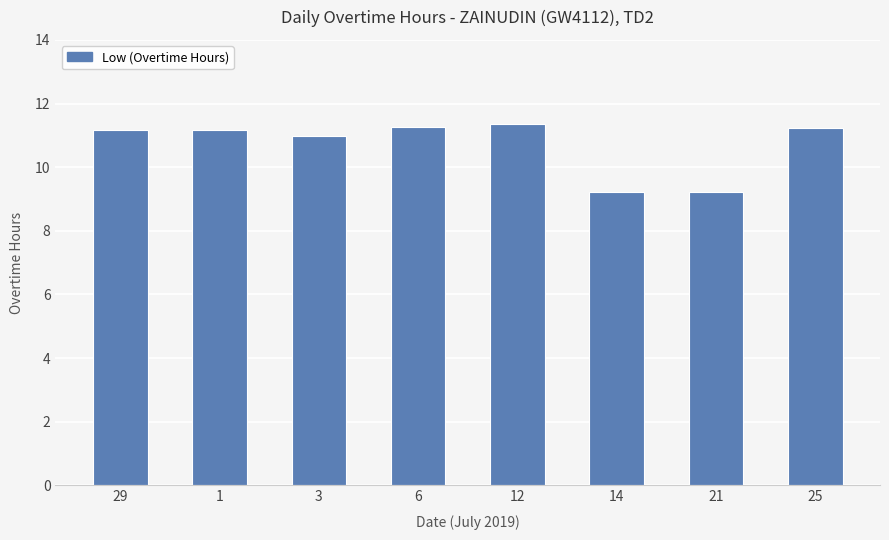

What position from the left is 29?

1